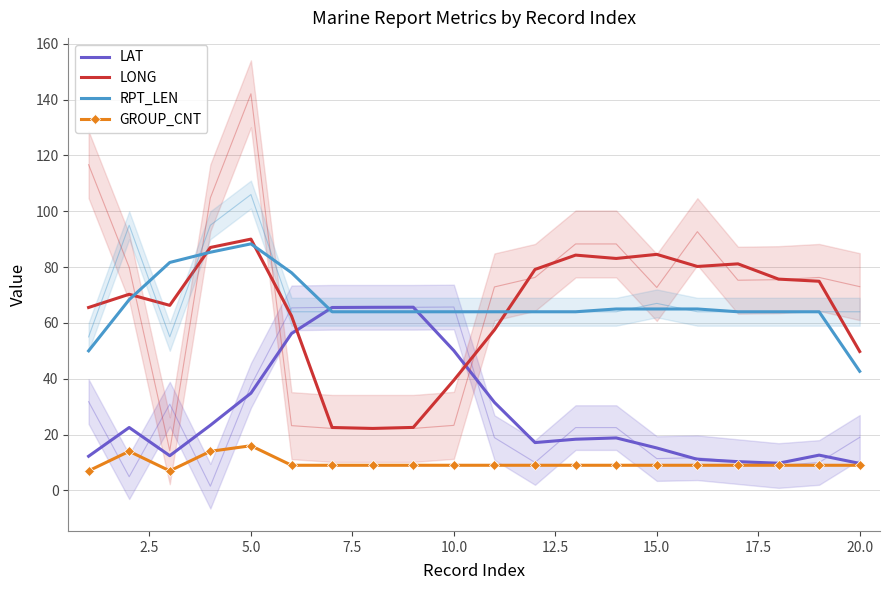

True or false: LAT has more than 2 interior local peaks.

True